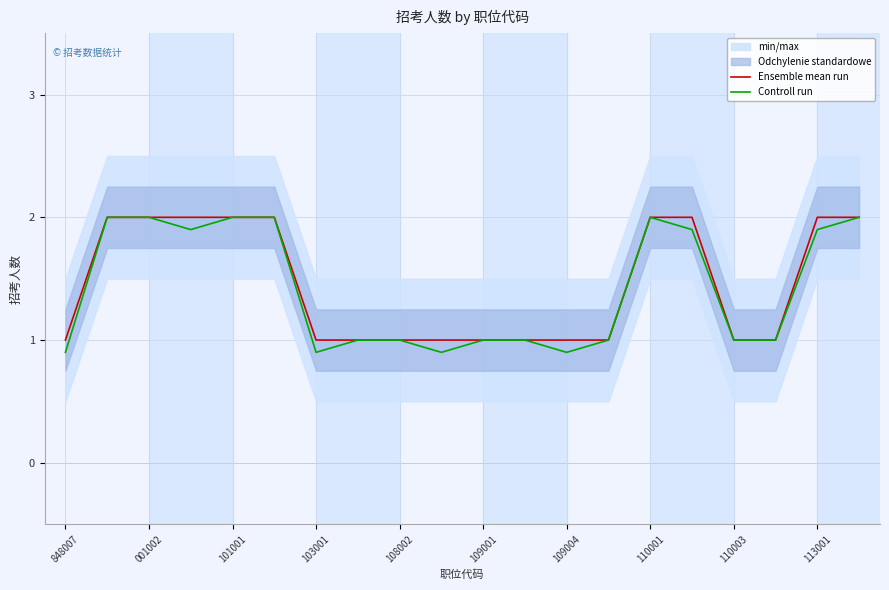

Rank the series by their average value, from lowest to highest.

Controll run, Ensemble mean run